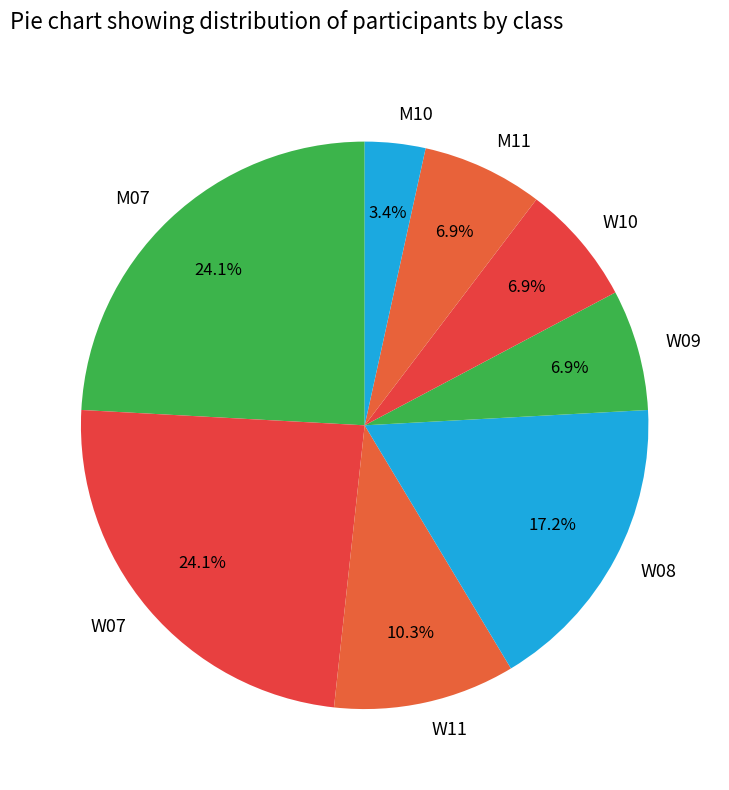

The W07 slice represents 12% of the pie. True or false?

False